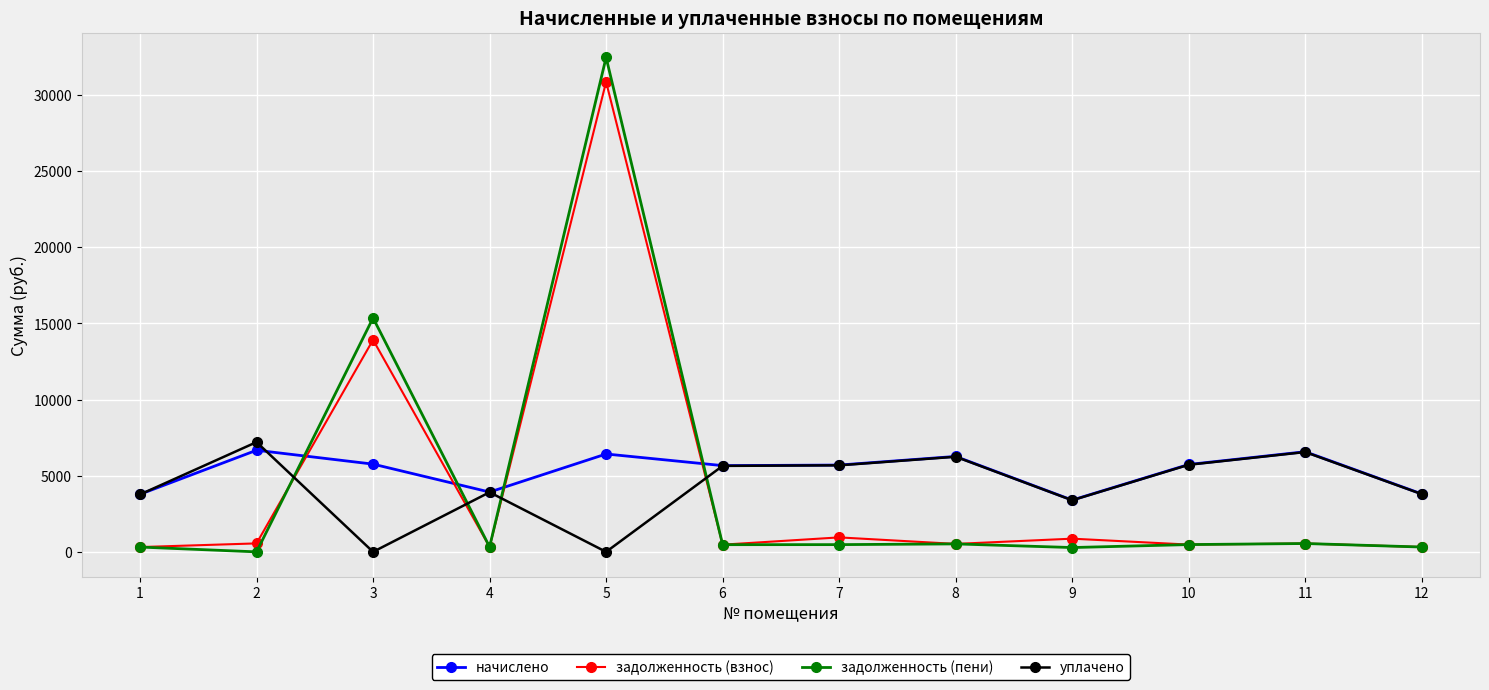

Which series has the widest spread of values?

задолженность (пени)